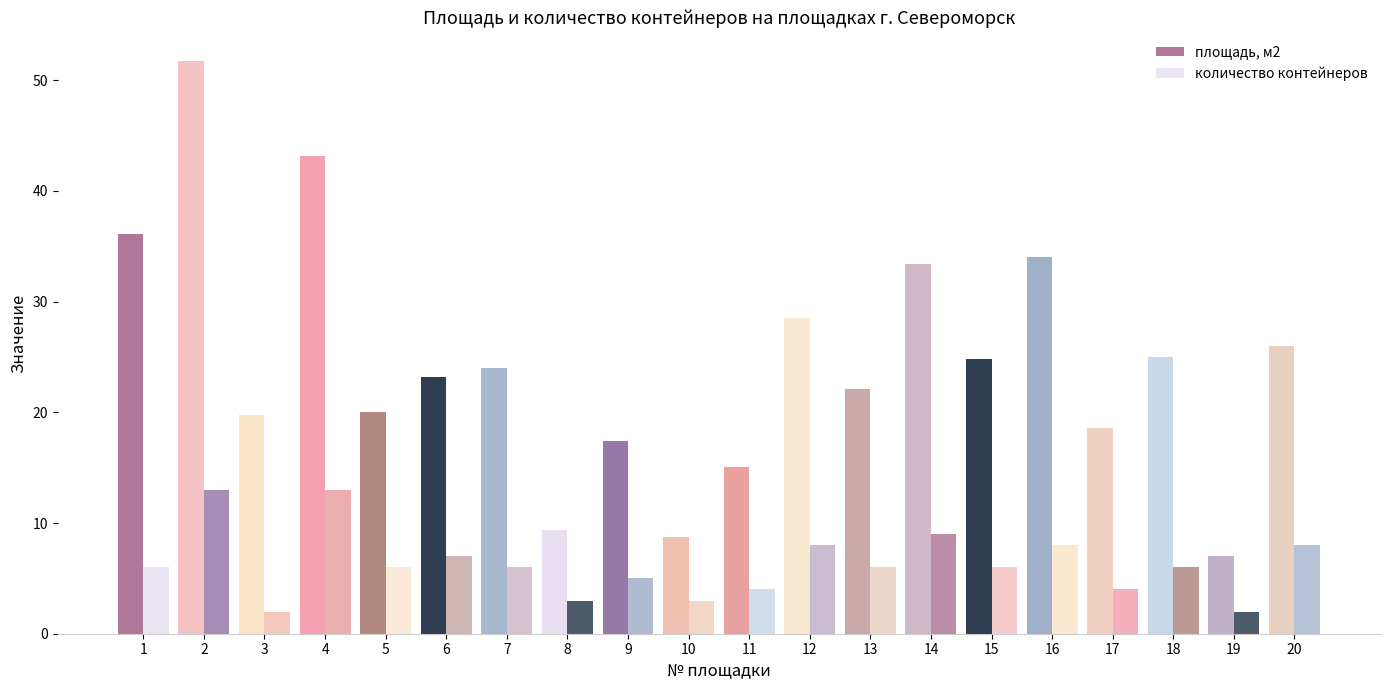

What is the value of the количество контейнеров bar at the 2nd from the left?

13.0